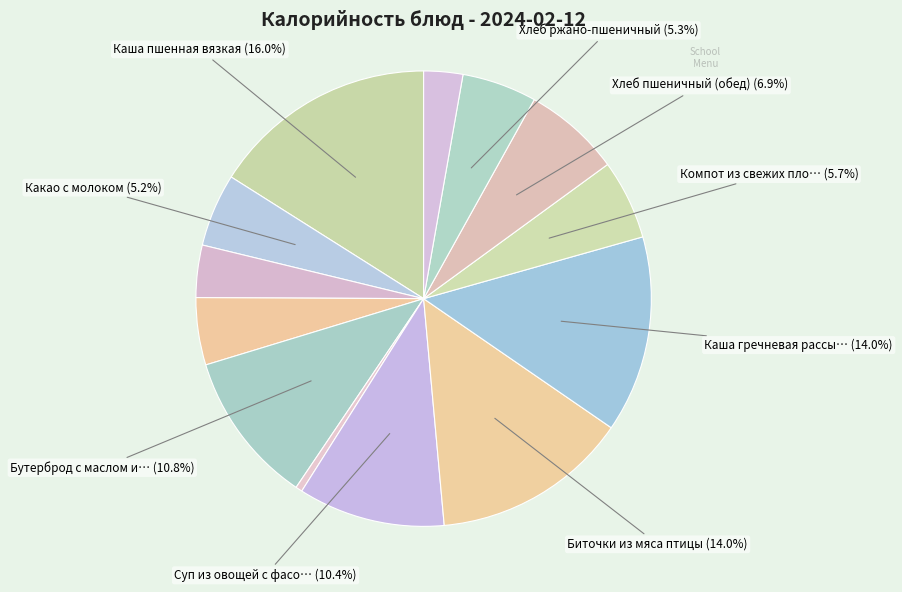

Which slice is the largest?

Каша пшенная вязкая